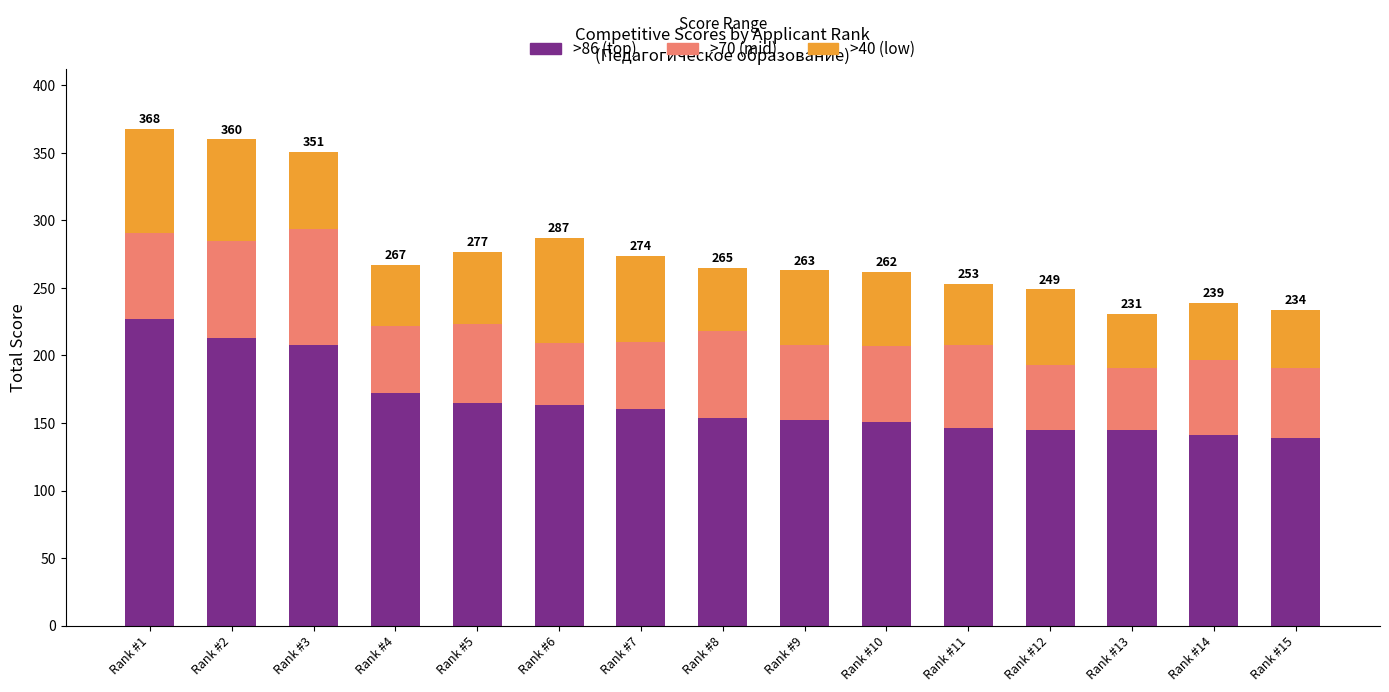

The value of >86 (top) at Rank #15 is 86. True or false?

False